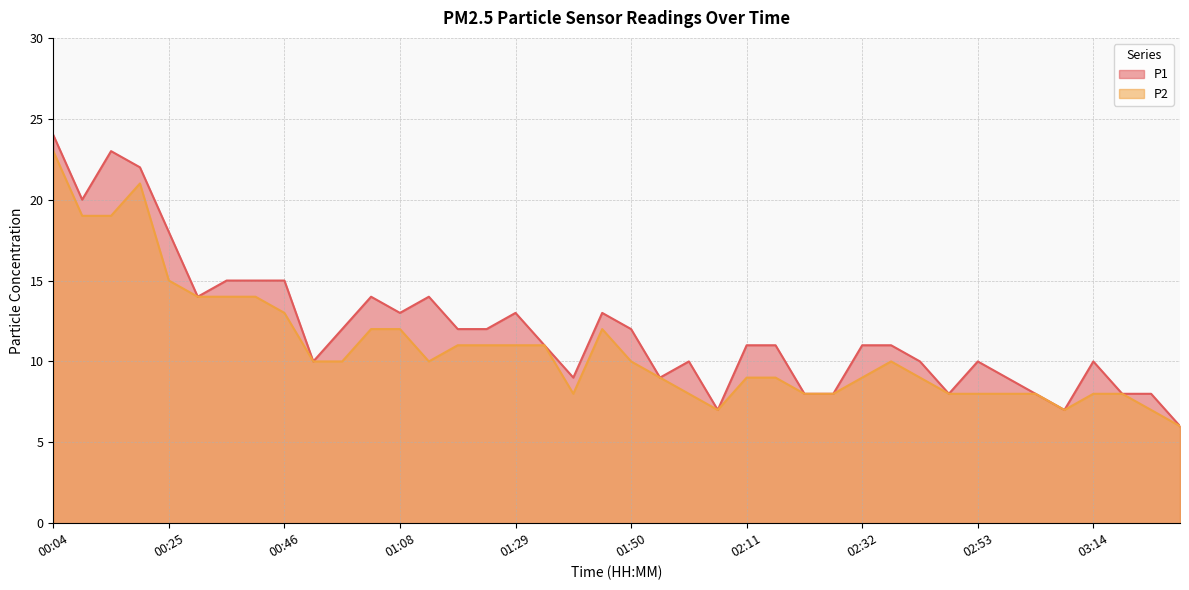

How many lines are shown in the chart?

2